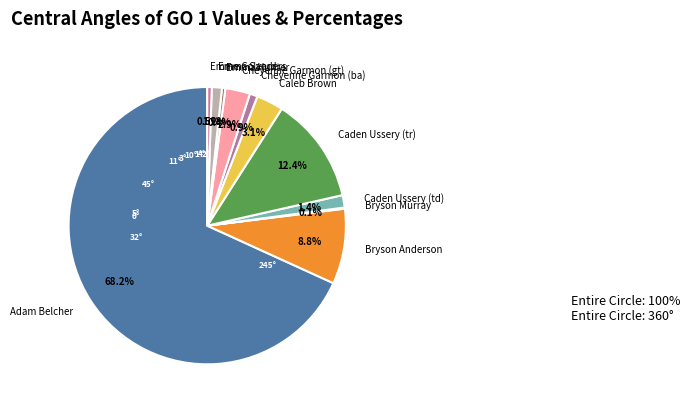

Is the sum of Emma Sanders and Caleb Brown greater than half?

No